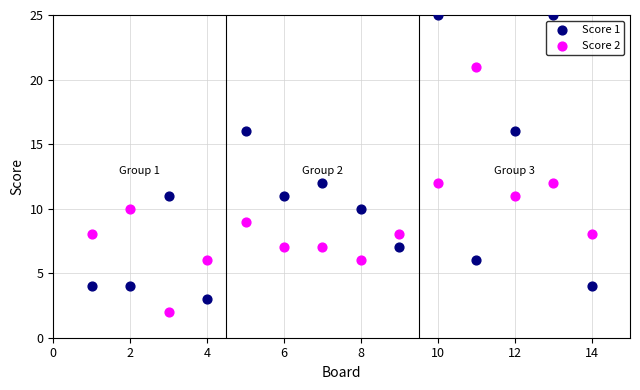

Which series reaches the maximum Y coordinate?

Score 1